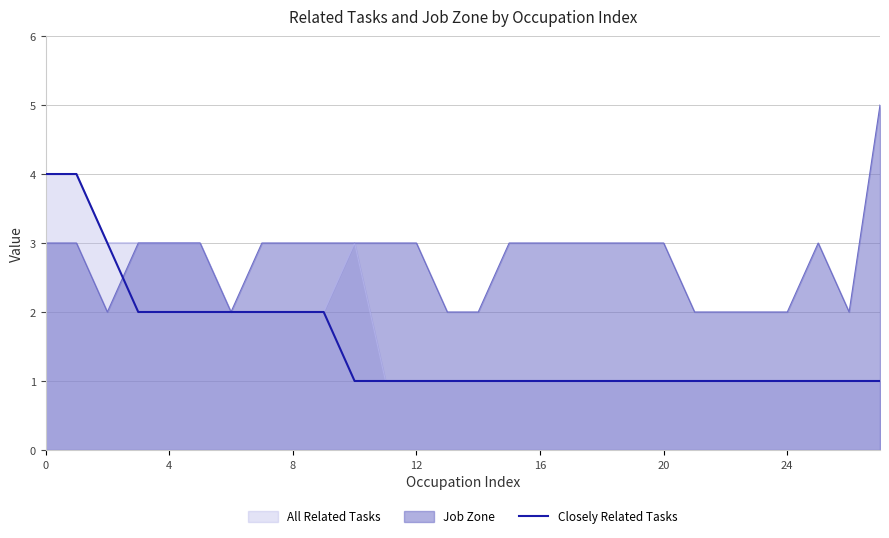

How many values are between 1 and 2?

25